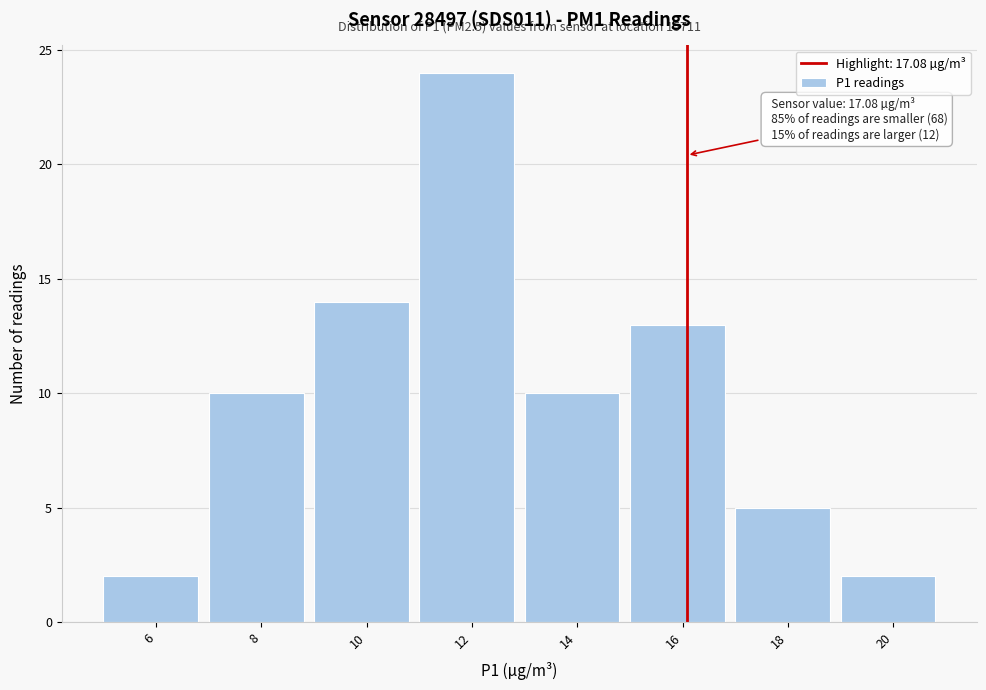

Reading left to right, what are all the values shown in this chart?

2	10	14	24	10	13	5	2